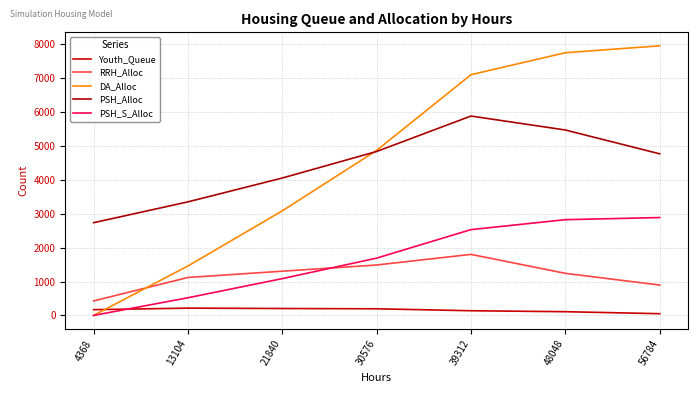

Which series has the widest spread of values?

DA_Alloc